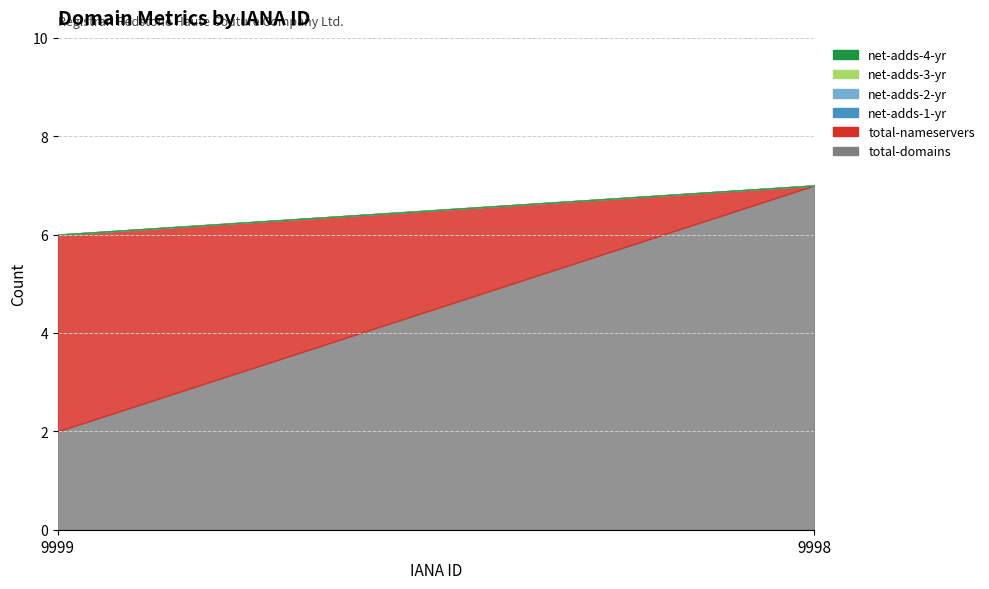

Rank the series at 9999 from lowest to highest value.

net-adds-1-yr, net-adds-2-yr, net-adds-3-yr, net-adds-4-yr, total-domains, total-nameservers